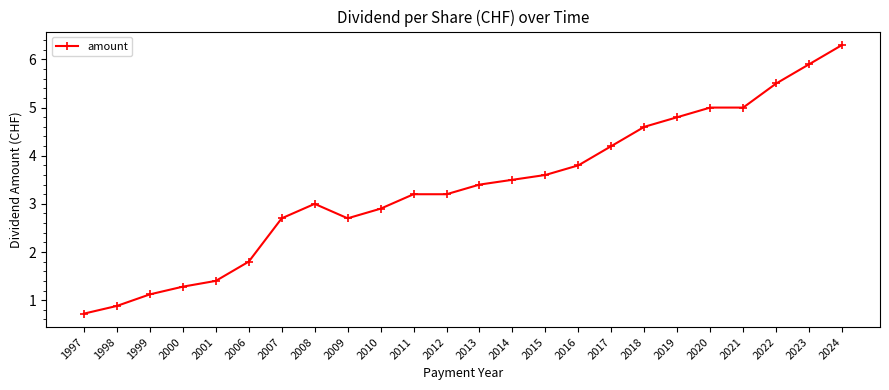

Count the number of data series in this chart.

1